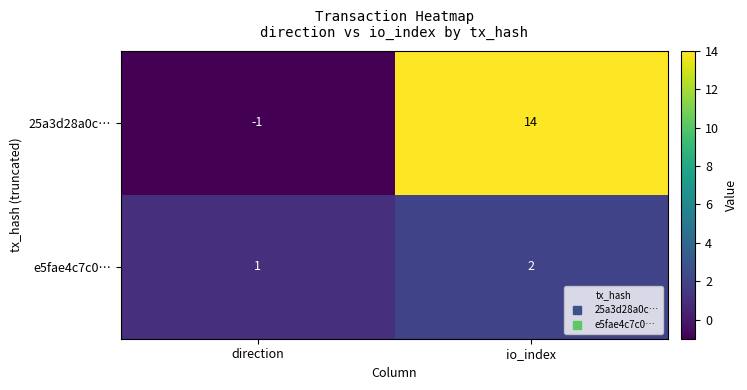

True or false: 25a3d28a0c… has a value of 0 at direction.

False